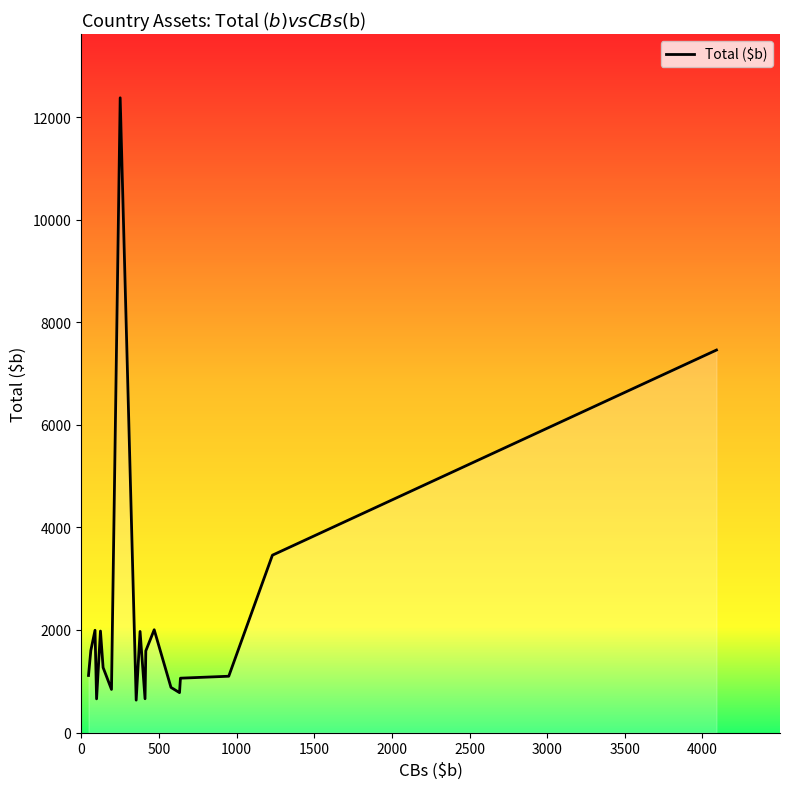

What is the difference between the maximum and minimum values?

11744